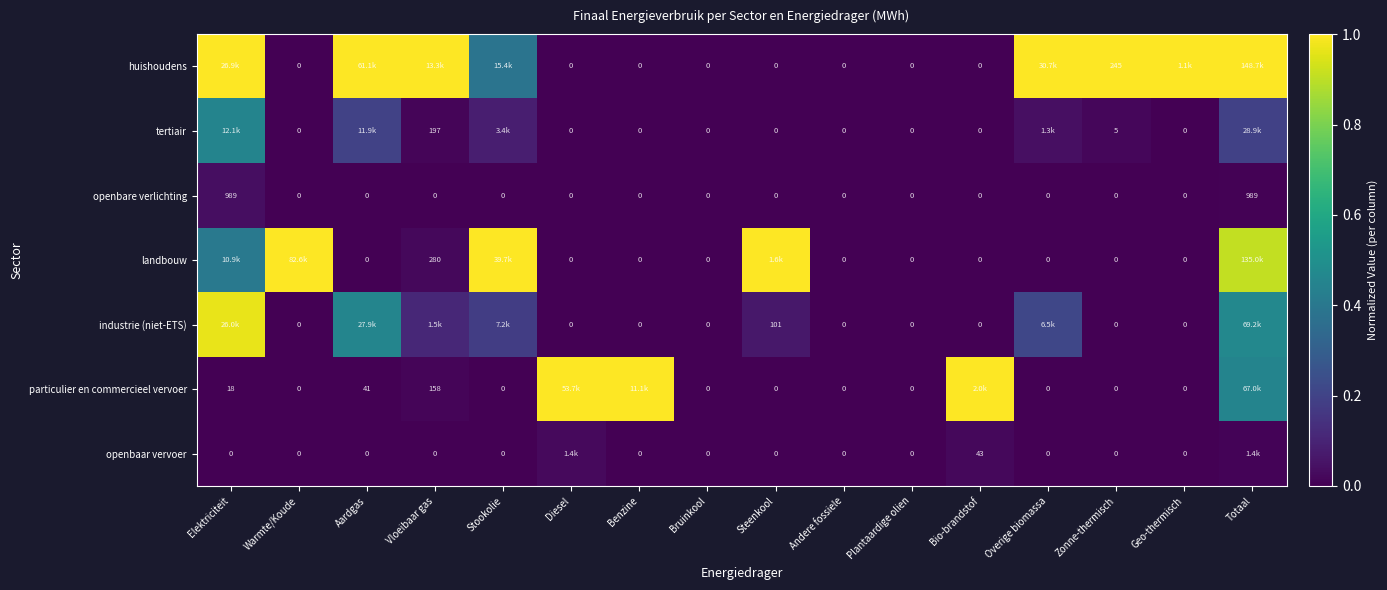

The openbaar vervoer series shows 0.0 at Aardgas. True or false?

True